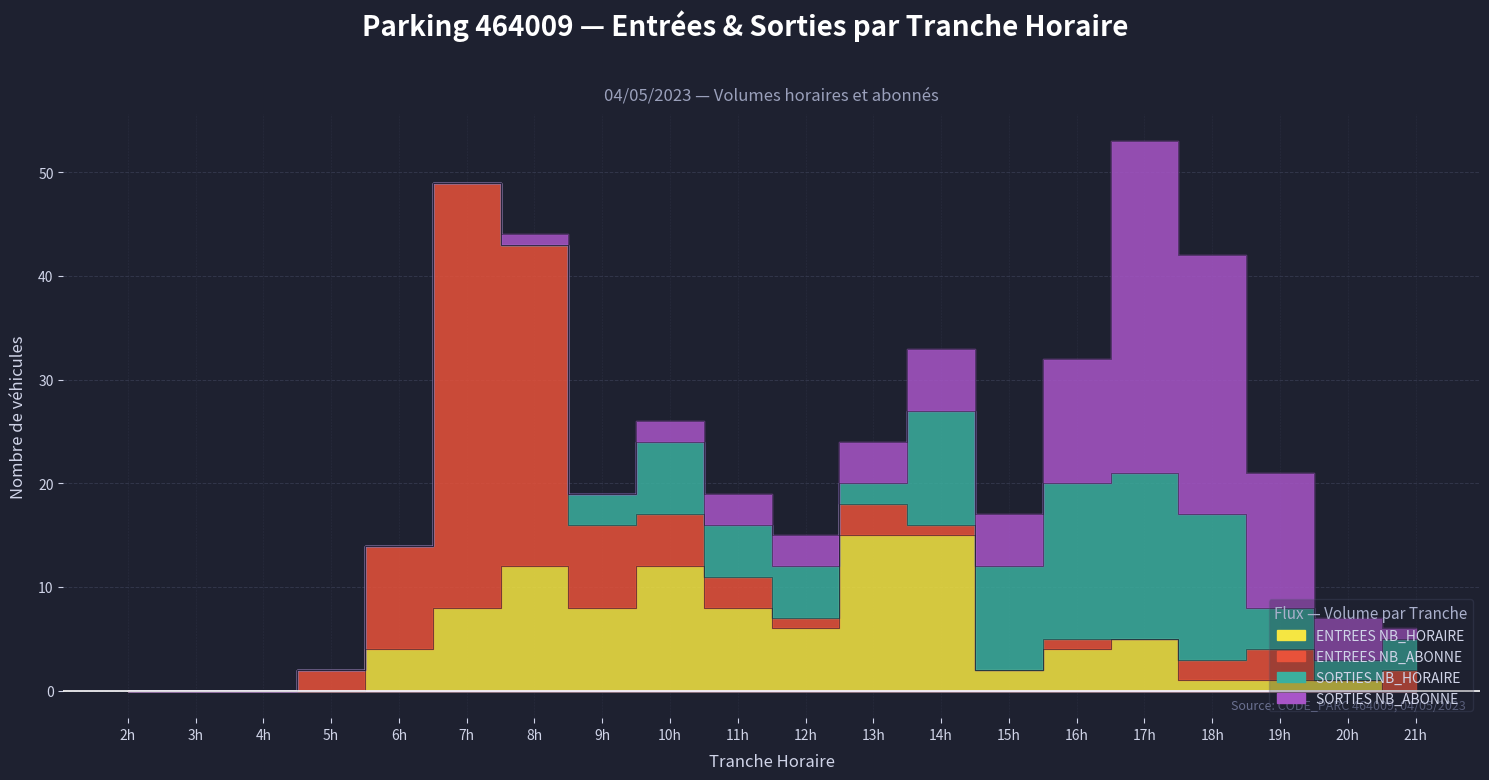

What is the value of the ENTREES NB_HORAIRE point at the 11th from the left?

6